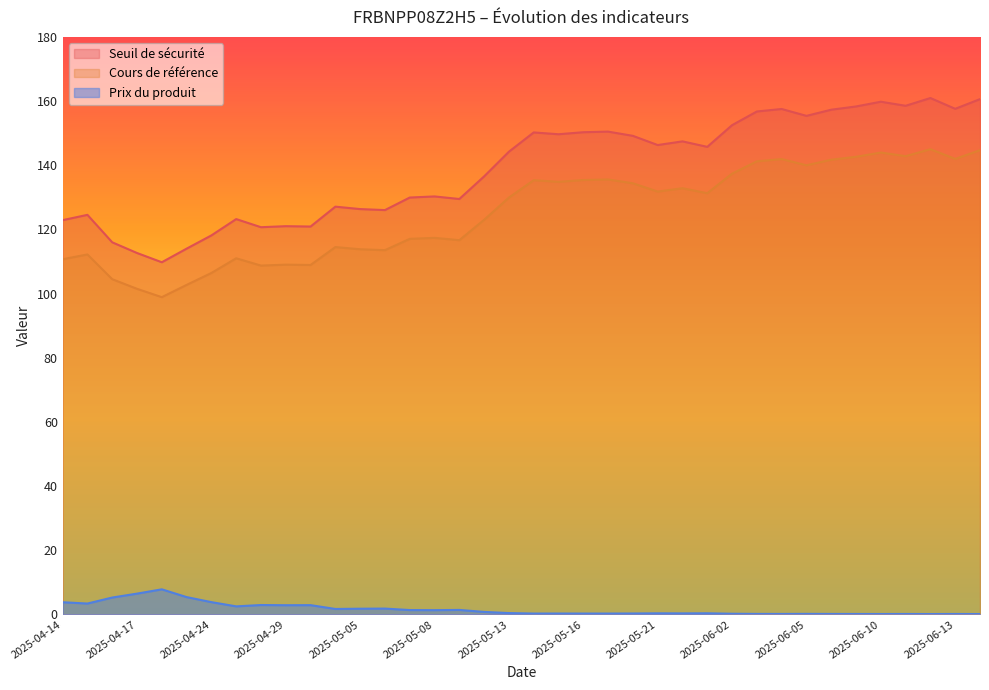

At which category does Seuil de sécurité reach its first local peak?

2025-04-15